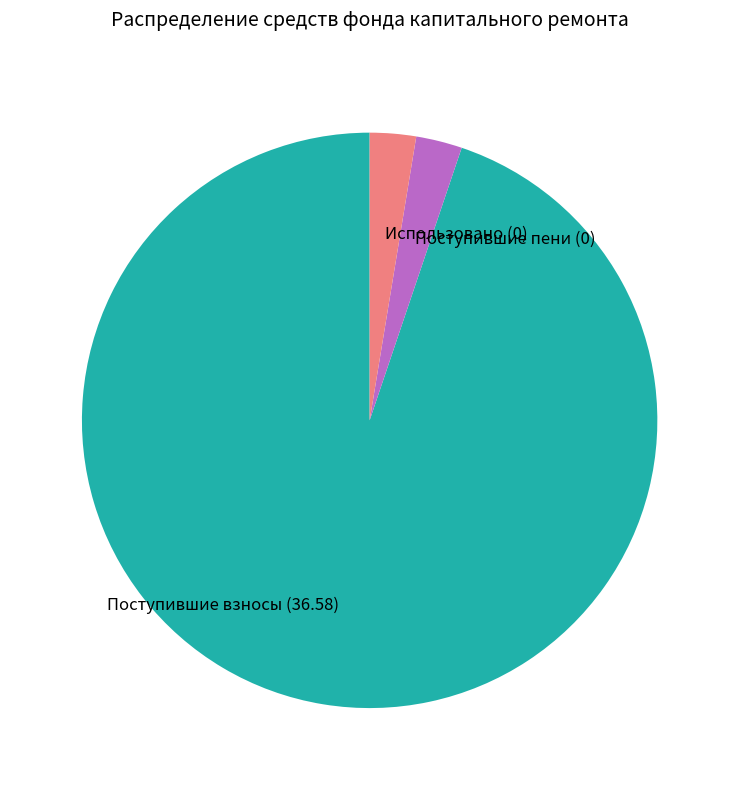

How many segments does this pie chart have?

3